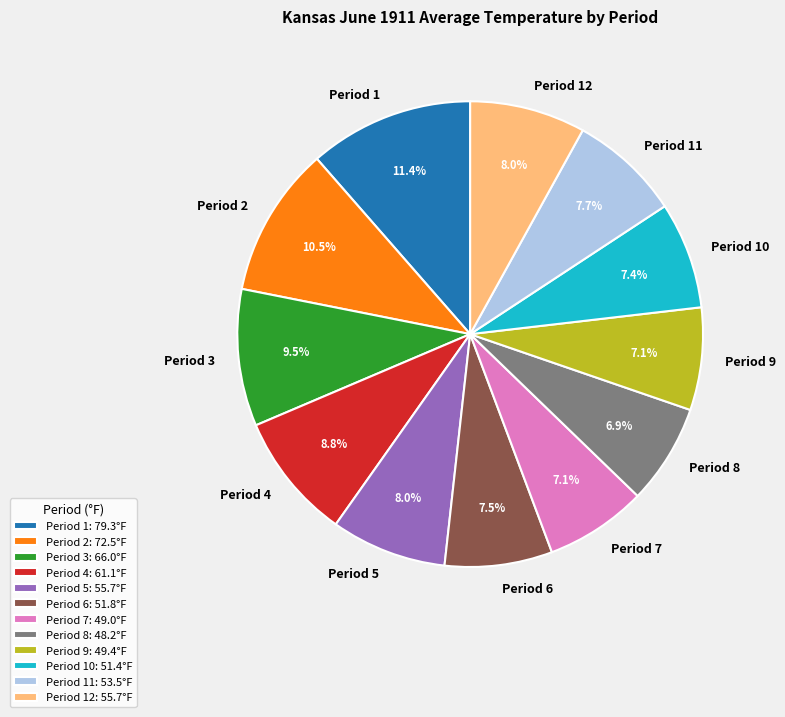

Approximately how many times larger is the value at Period 2 compared to Period 3?

1.1